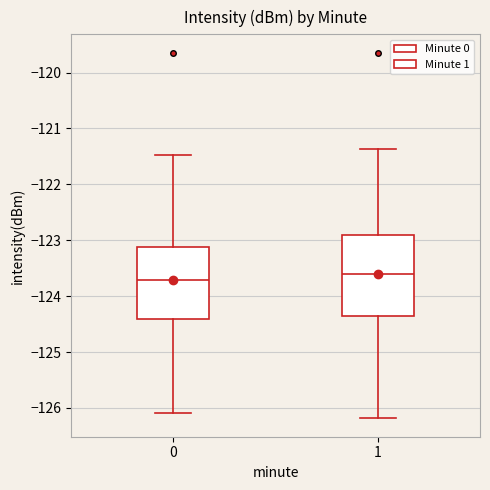

Reading left to right, read every box against the y-axis: the position of its median line, the range the box covers, and the ends of its whiskers. The values are not printed on the chart, so give them approximately, as read against the axis.

0: median -123.7, box -124.4 to -123.1, whiskers -126.1 to -121.5
1: median -123.6, box -124.3 to -122.9, whiskers -126.2 to -121.4